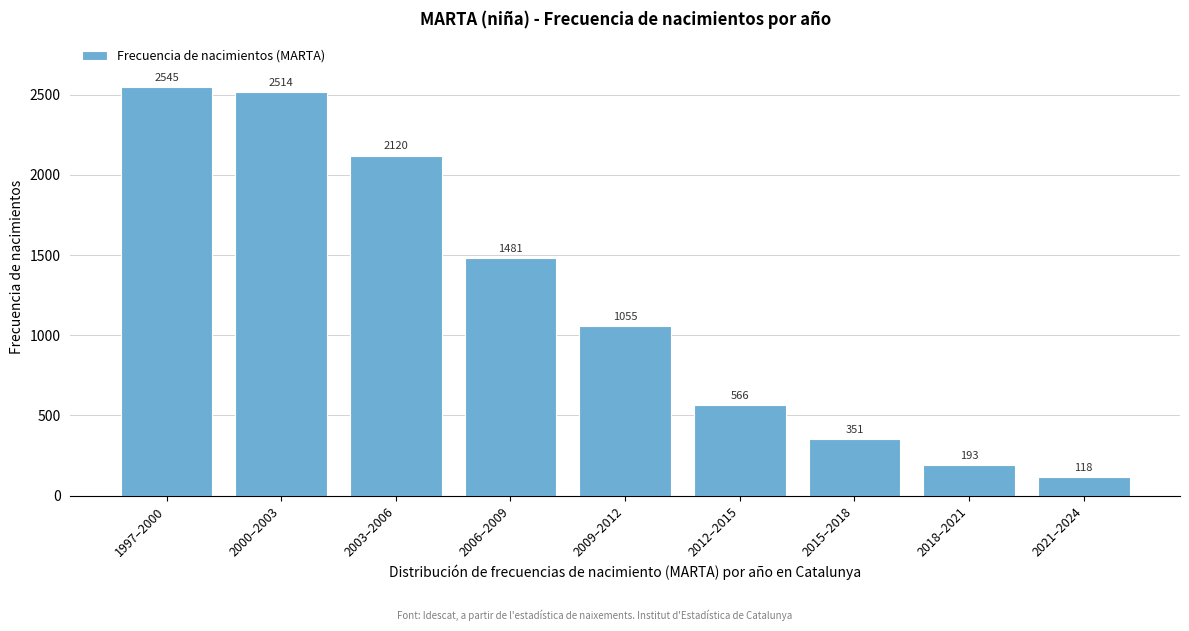

Reading left to right, list all the values displayed in this chart.

1997–2000=2545	2000–2003=2514	2003–2006=2120	2006–2009=1481	2009–2012=1055	2012–2015=566	2015–2018=351	2018–2021=193	2021–2024=118